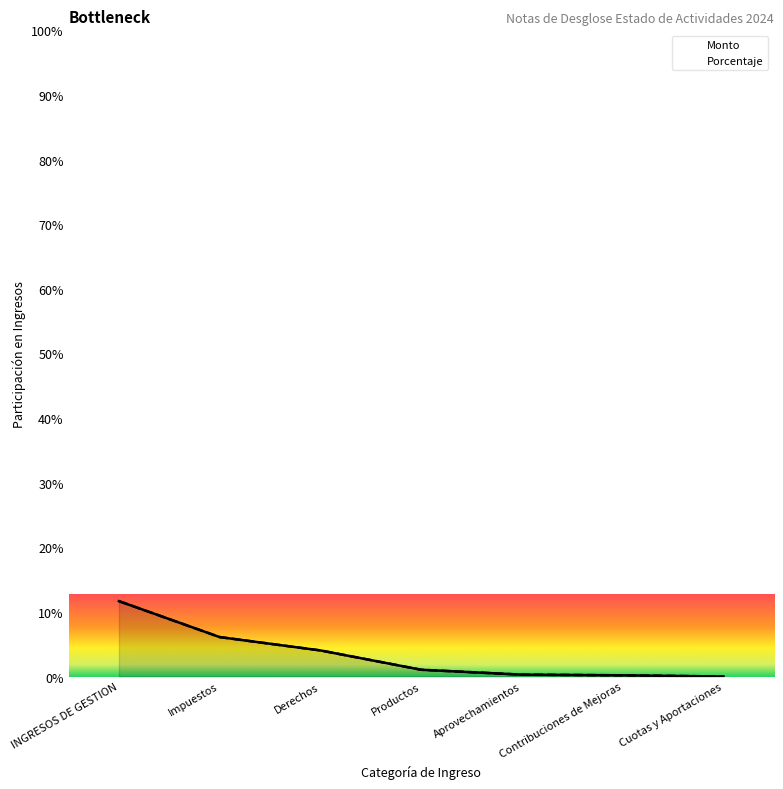

Which series changed the most between Impuestos and Productos?

Monto